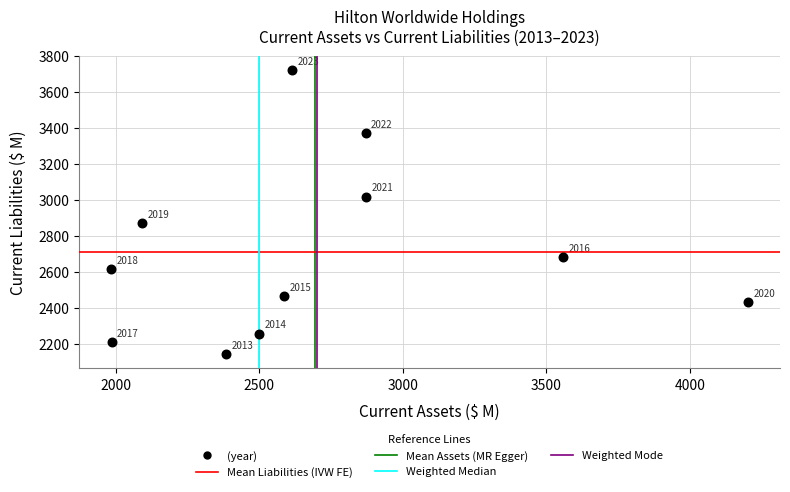

What is the range of X values (max minus min)?

2219